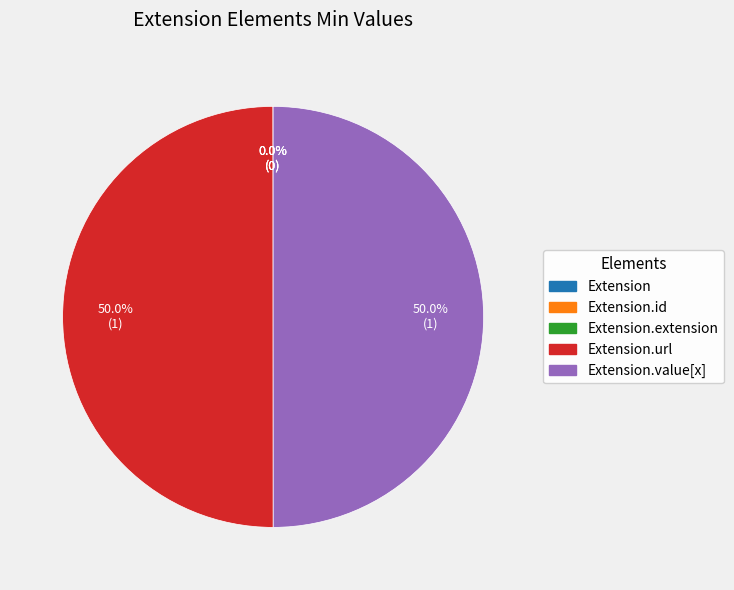

How many segments does this pie chart have?

5